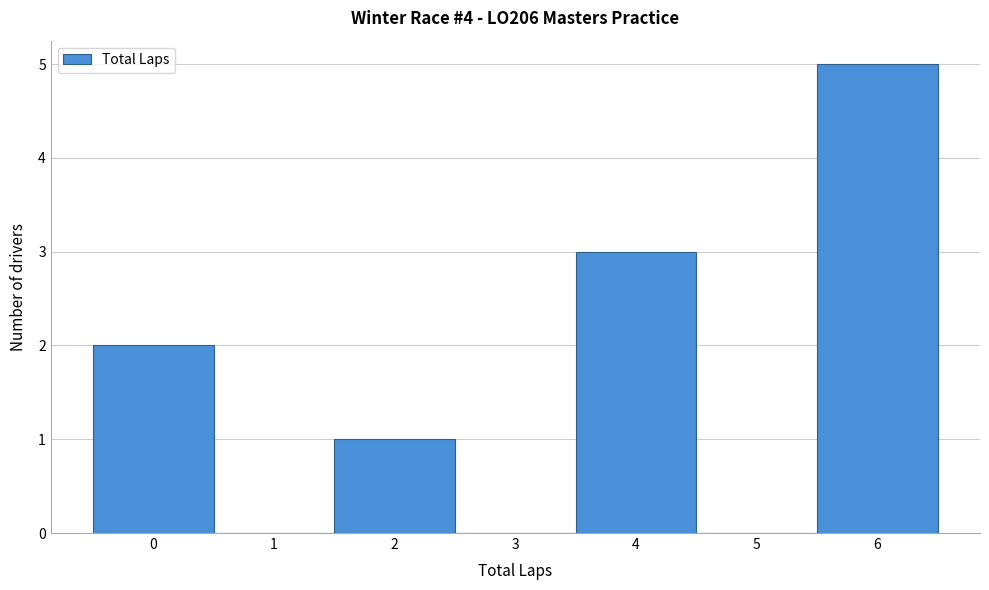

Reading left to right, list every bar in this chart as the range it spans on the x-axis followed by its height. The values are not printed on the chart, so give them approximately, as read against the axis.

-0.5 to 0.5: 2
0.5 to 1.5: 0
1.5 to 2.5: 1
2.5 to 3.5: 0
3.5 to 4.5: 3
4.5 to 5.5: 0
5.5 to 6.5: 5